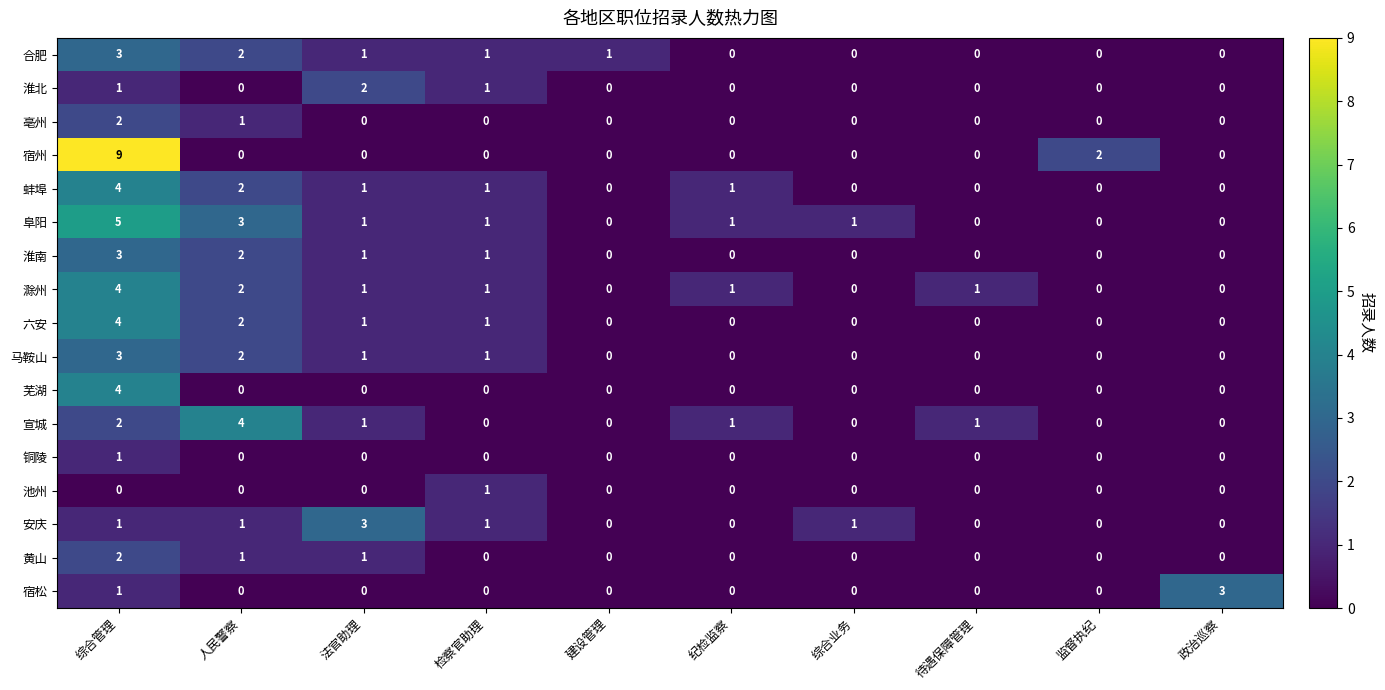

What is the maximum value for 淮南?

3